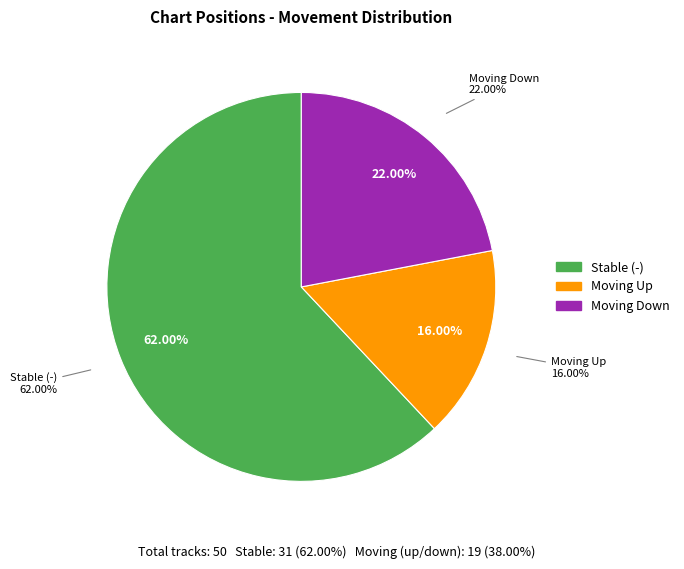

Which category accounts for the majority?

-